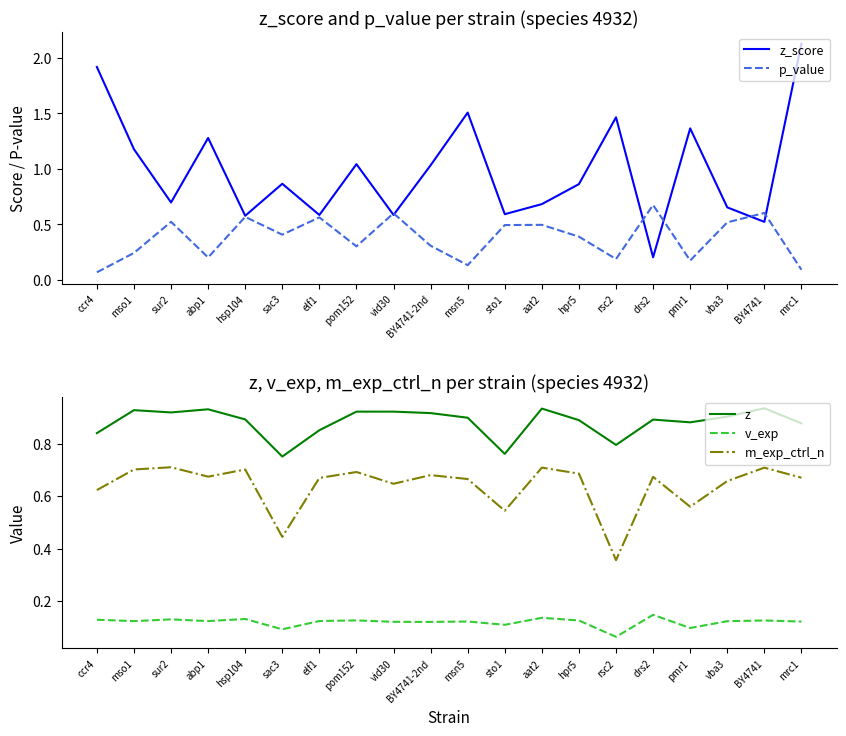

Rank the categories by m_exp_ctrl_n value from lowest to highest.

rsc2, sac3, sto1, pmr1, ccr4, vid30, vba3, msn5, elf1, mrc1, drs2, abp1, BY4741-2nd, hpr5, pom152, hsp104, mso1, BY4741, aat2, sur2